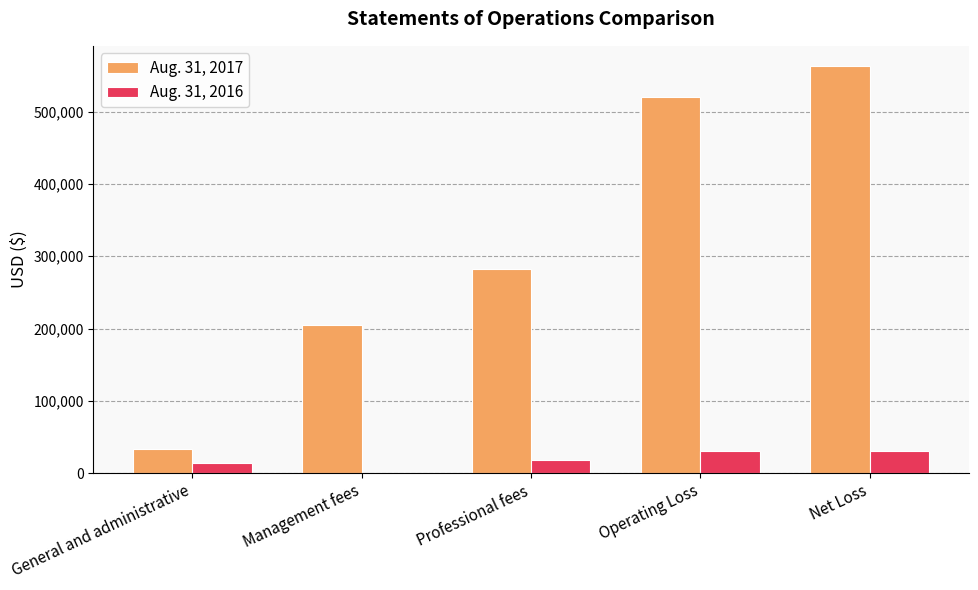

How many categories are shown in the chart?

5